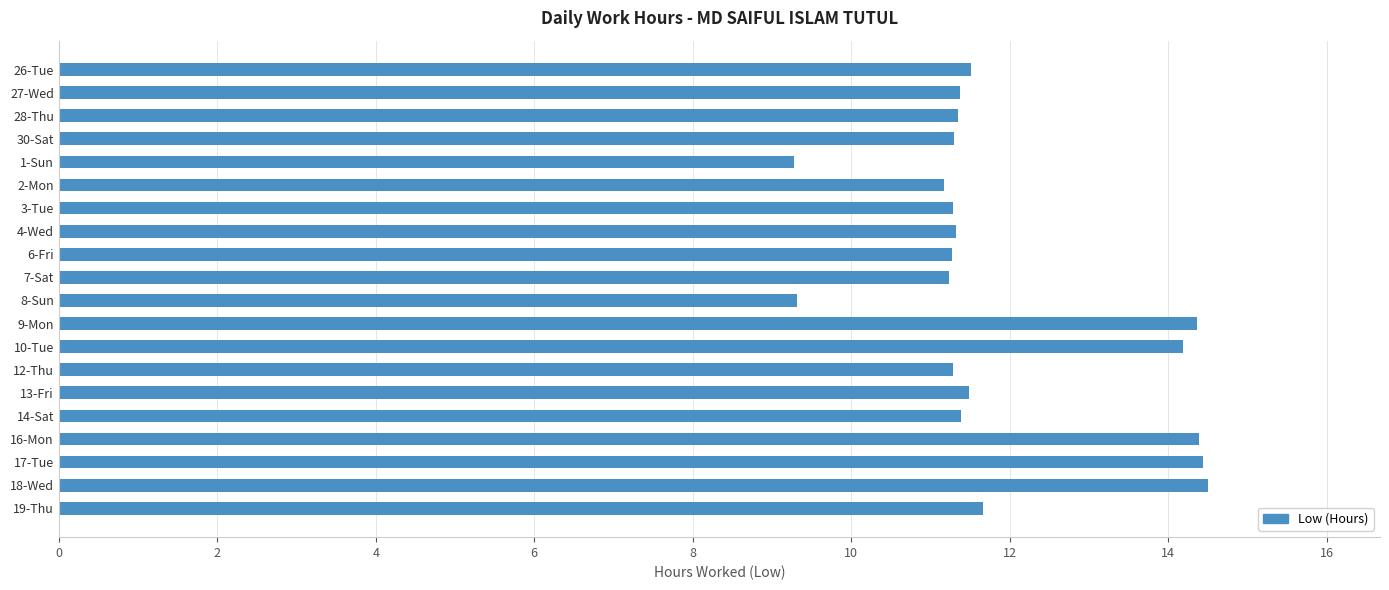

What is the value of the 20th bar from the top?

11.7